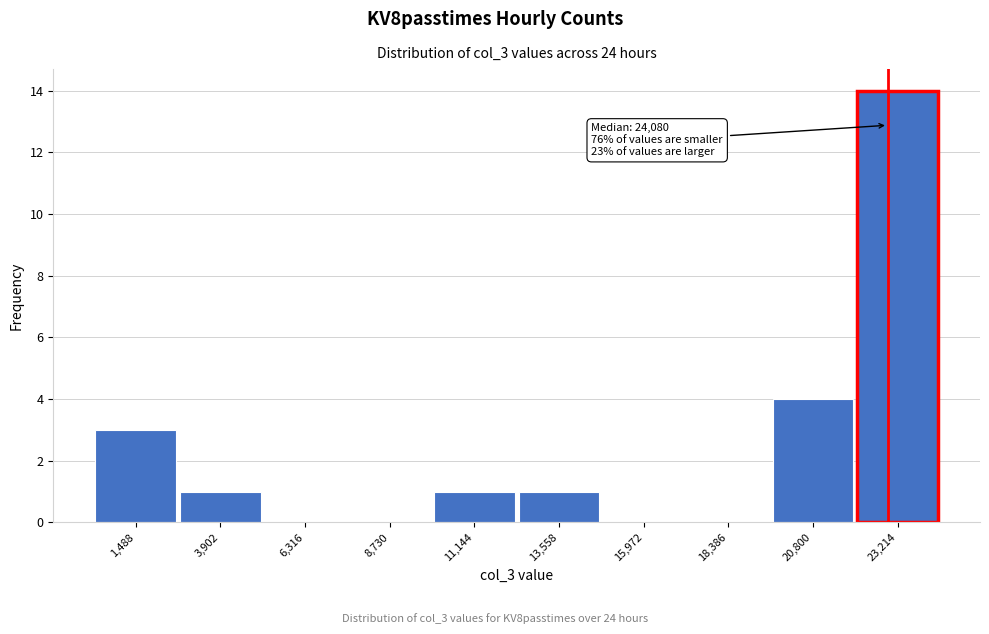

Reading right to left, what are all the values shown in this chart?

23,214=14	20,800=4	18,386=0	15,972=0	13,558=1	11,144=1	8,730=0	6,316=0	3,902=1	1,488=3